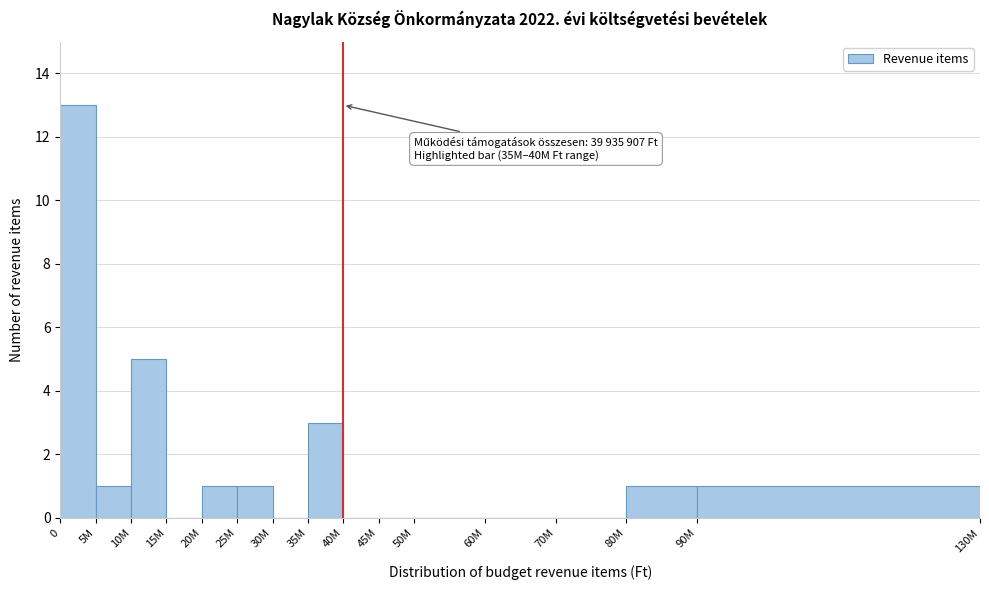

Reading left to right, list all the values displayed in this chart.

0=13	5M=1	10M=5	15M=0	20M=1	25M=1	30M=0	35M=3	40M=0	45M=0	50M=0	60M=0	70M=0	80M=1	90M=1